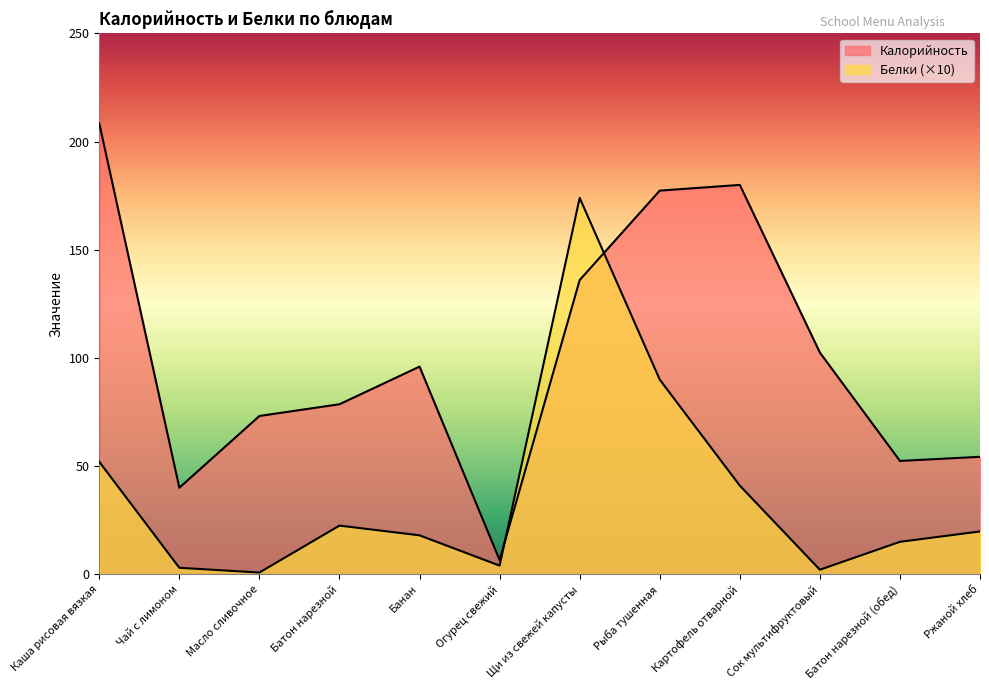

The Белки series shows 174.0 at Щи из свежей капусты. True or false?

True